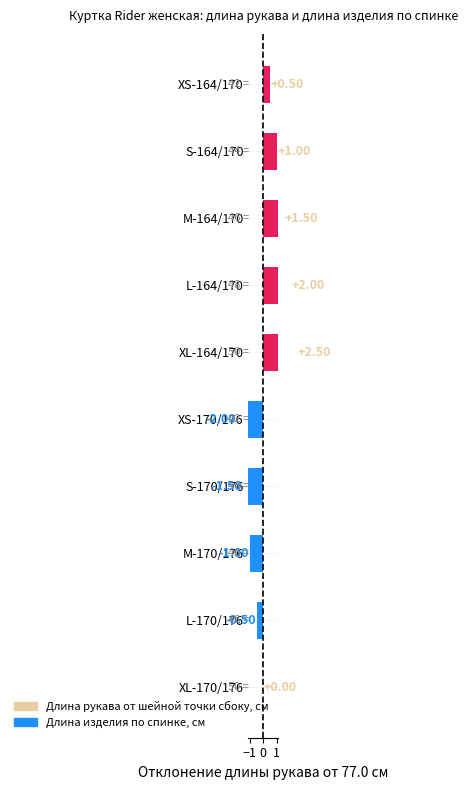

What is the label of the 1st bar from the left?

XS-164/170